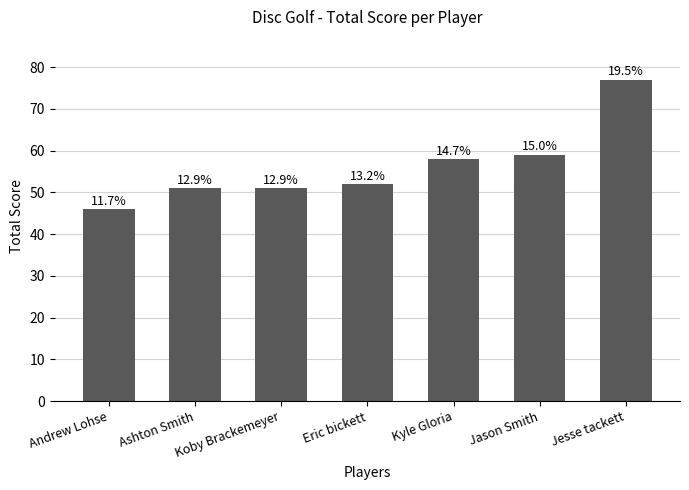

What value does the data have at Kyle Gloria?

58